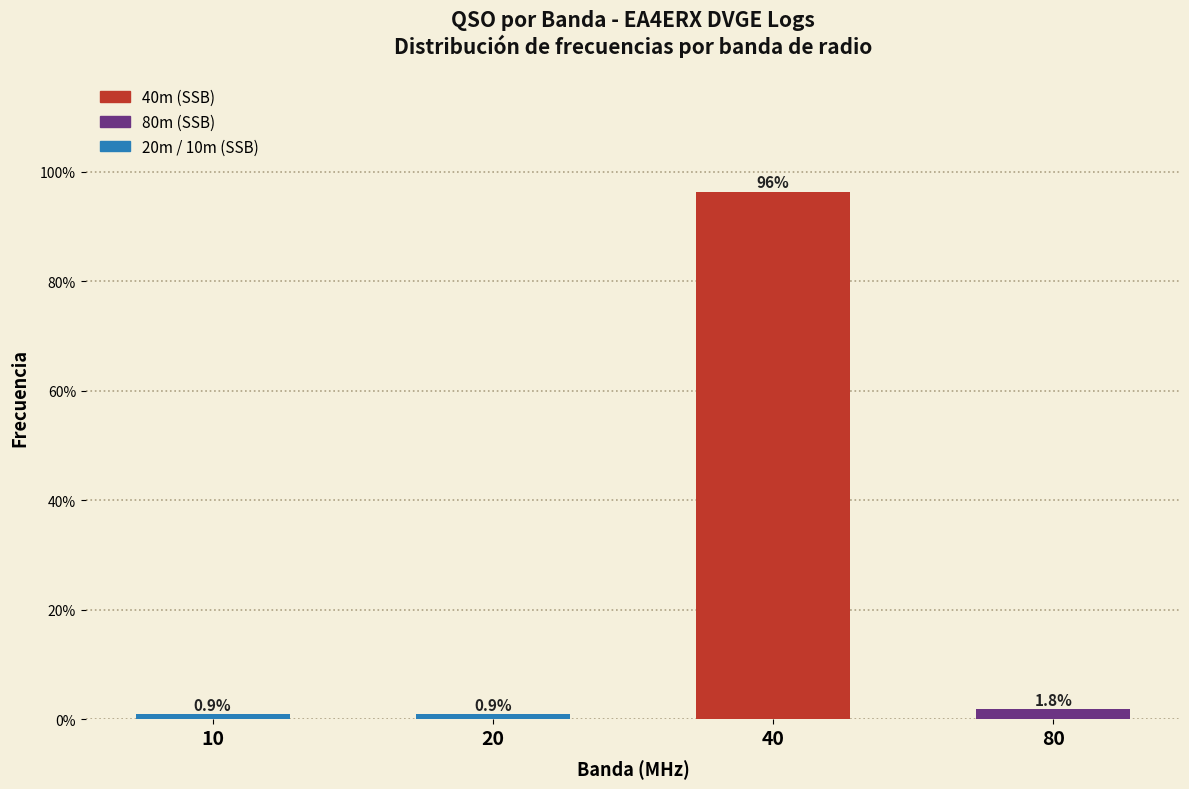

Reading left to right, list all the values displayed in this chart.

10=0.9	20=0.9	40=96.4	80=1.8